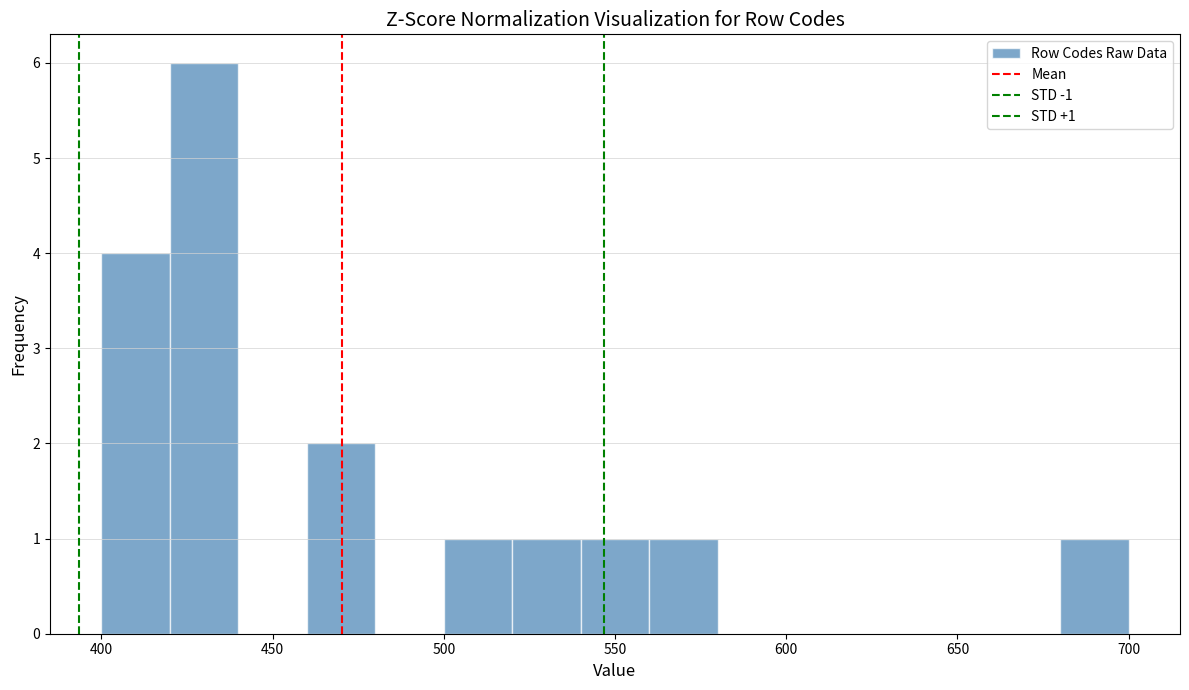

Which range on the x-axis has the tallest bar?

420 to 440